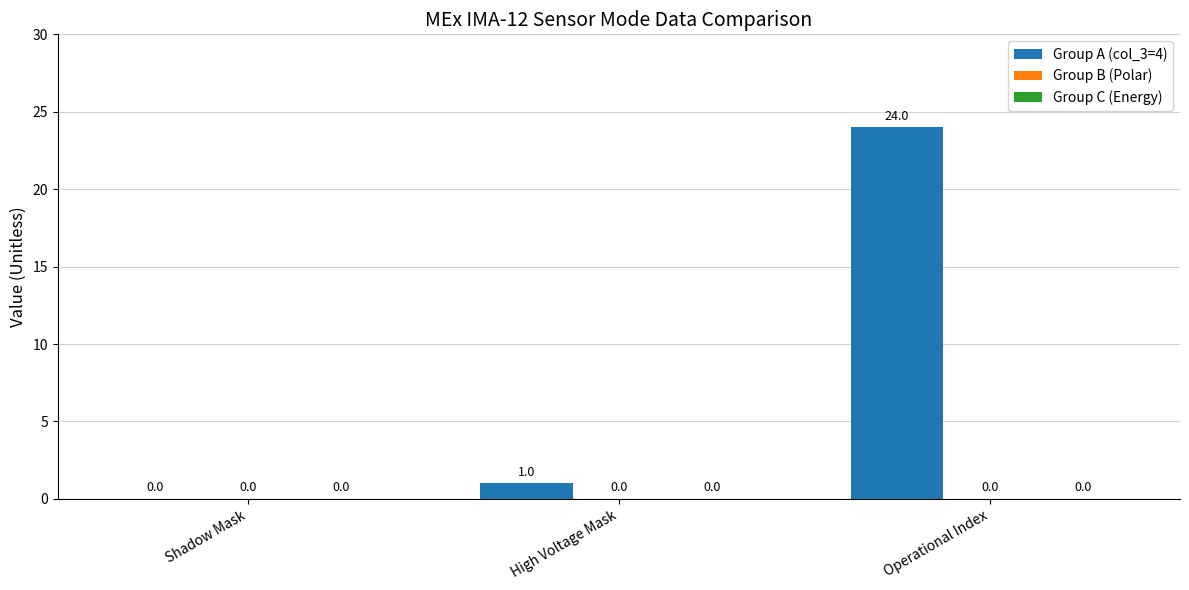

Which label corresponds to the largest value in the chart?

Operational Index